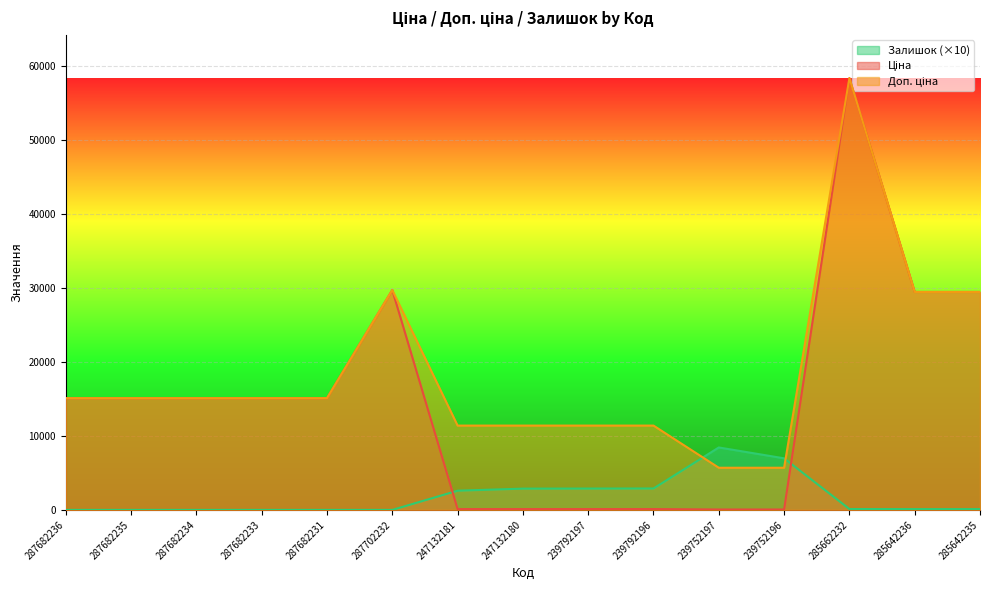

How many data points in Доп. ціна are above 15120?

4